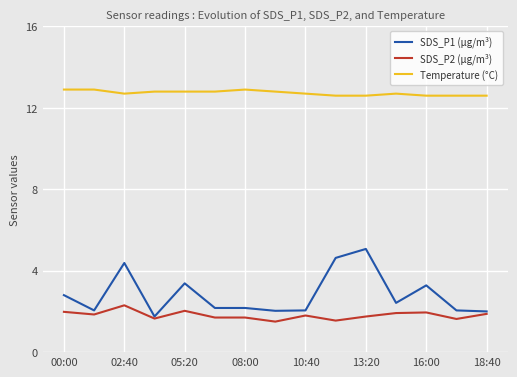

What is the average value of the SDS_P2 (µg/m³) series?

1.8